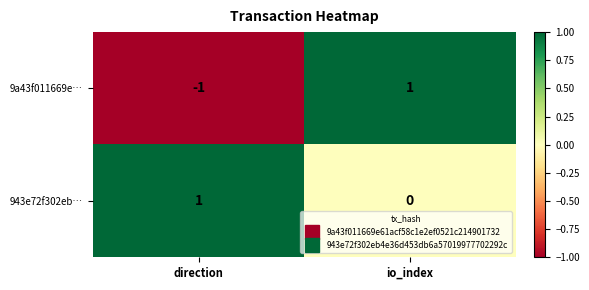

True or false: 9a43f011669e… has a value of 1 at io_index.

True